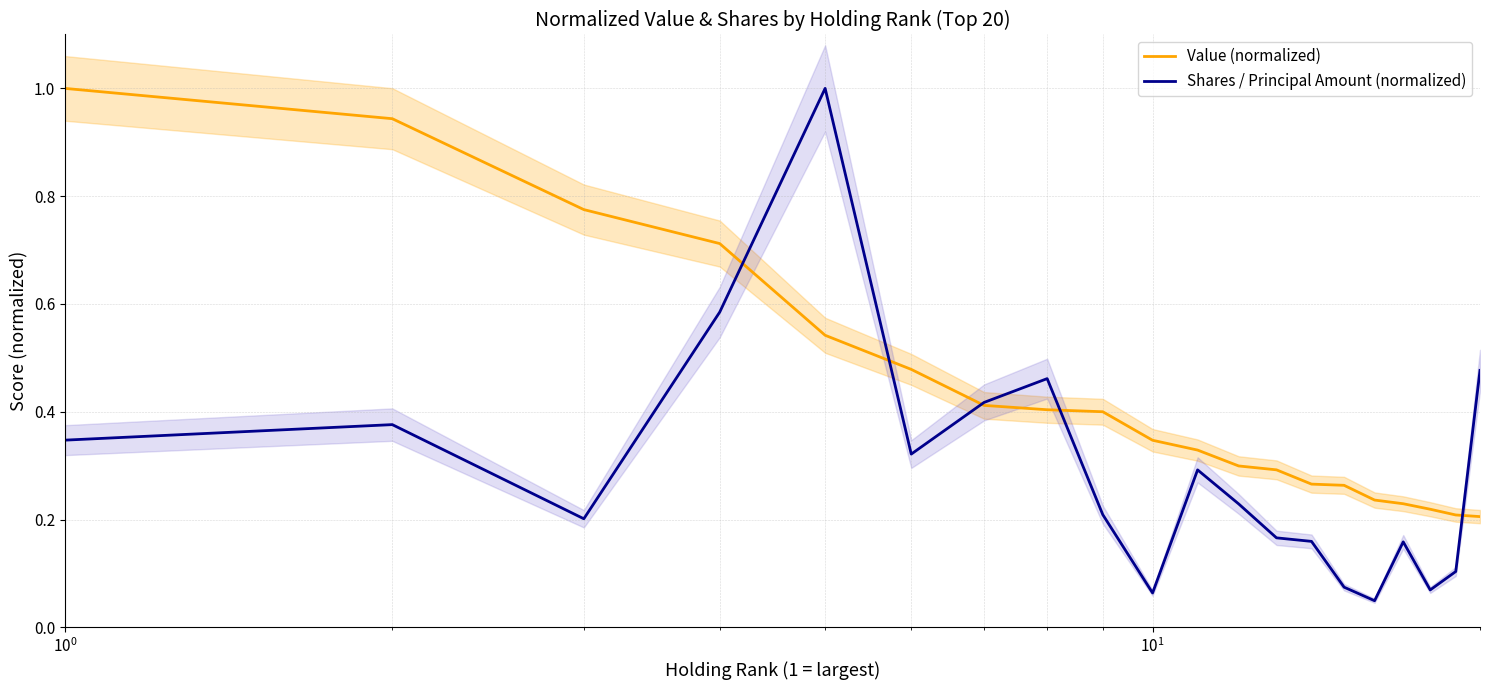

In Shares / Principal Amount (normalized), how many points are lower than both neighbors (excluding endpoints)?

5